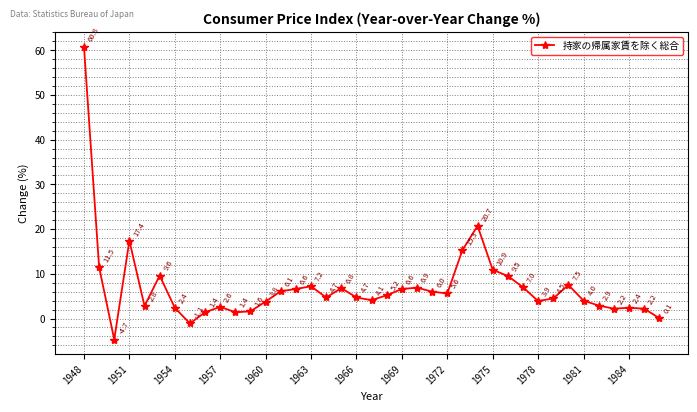

How many values are above zero?

37